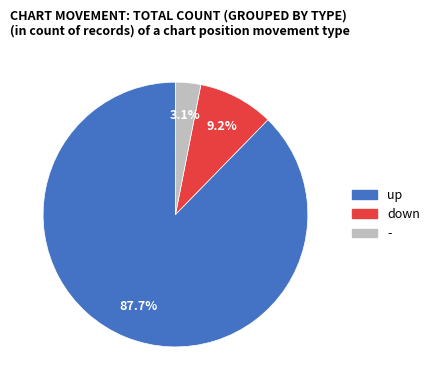

Which category has the biggest portion of the pie?

up